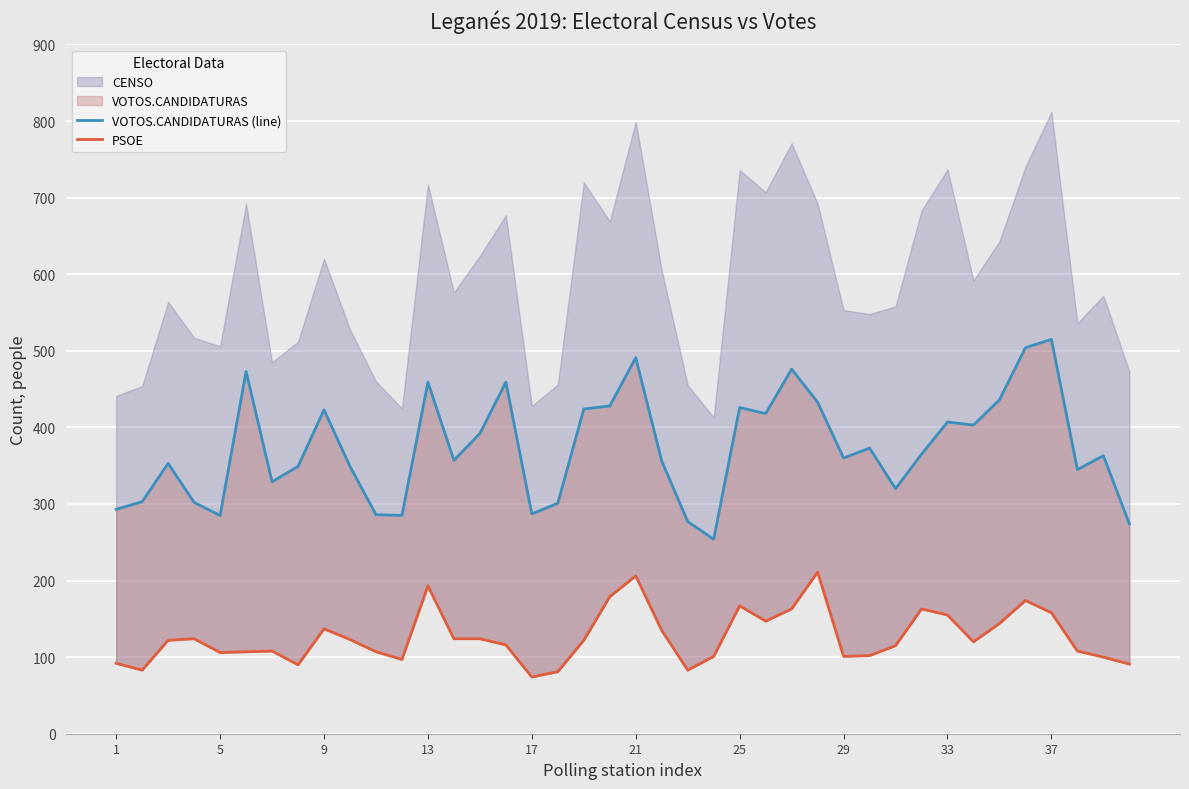

How many data points in VOTOS.CANDIDATURAS (line) are less than 363?

20